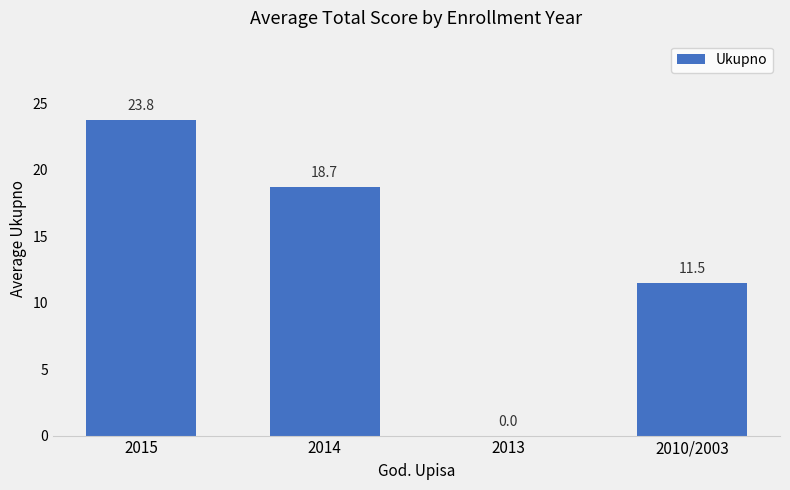

Between 2014 and 2010/2003, which is larger?

2014